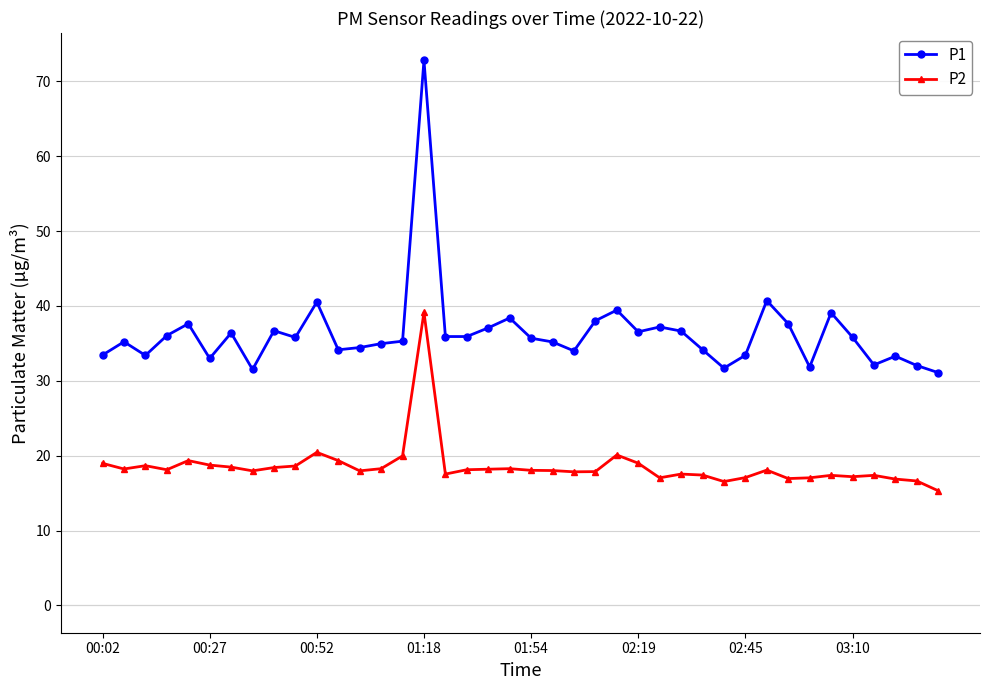

True or false: P1 and P2 intersect in this chart.

False